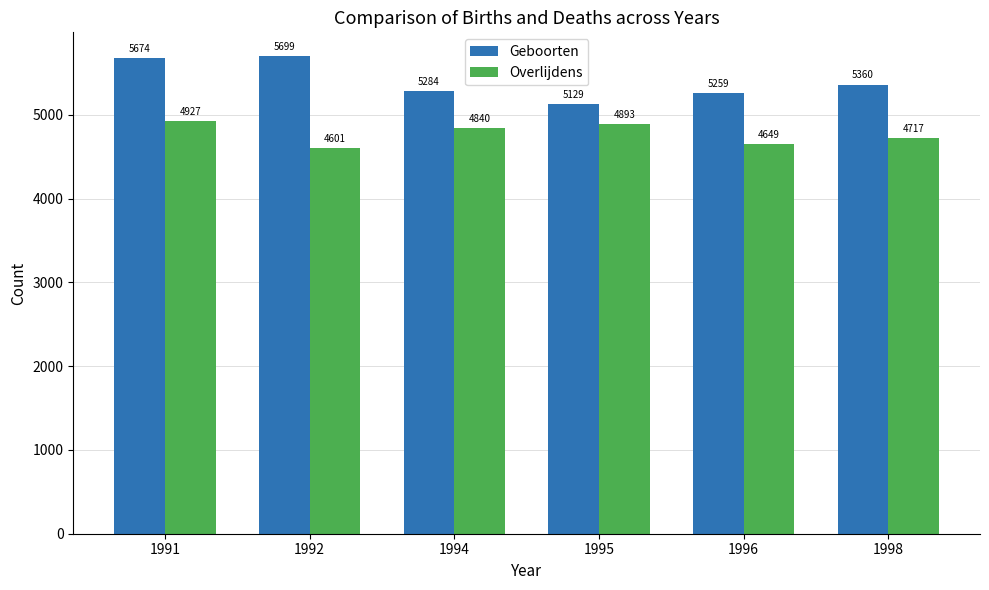

At which label does Geboorten first exceed 5360?

1991